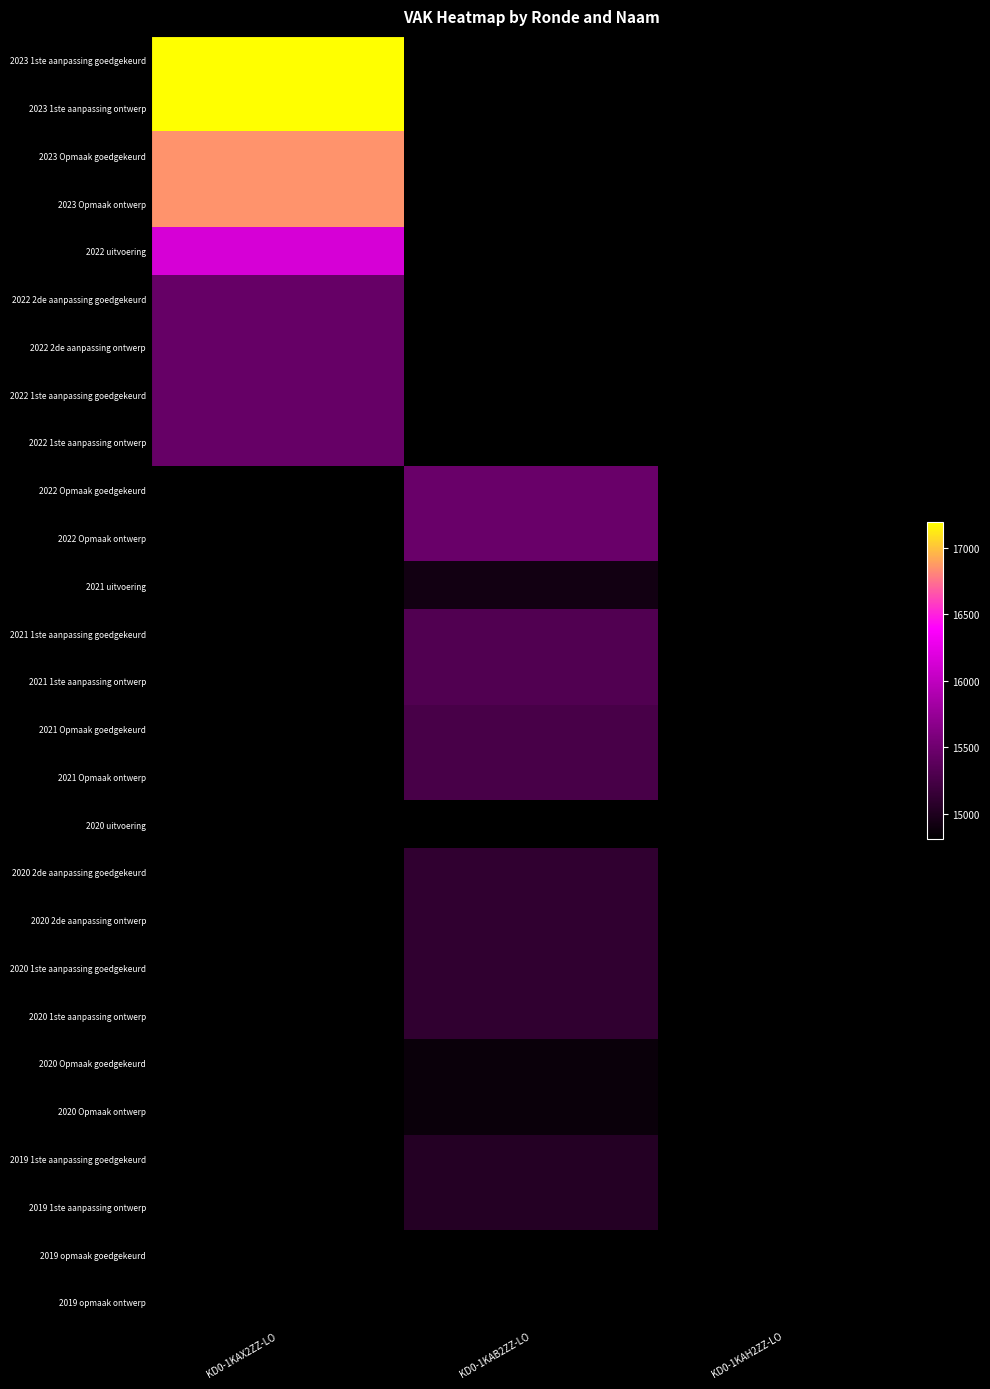

How many values in 2022 1ste aanpassing ontwerp are above zero?

1